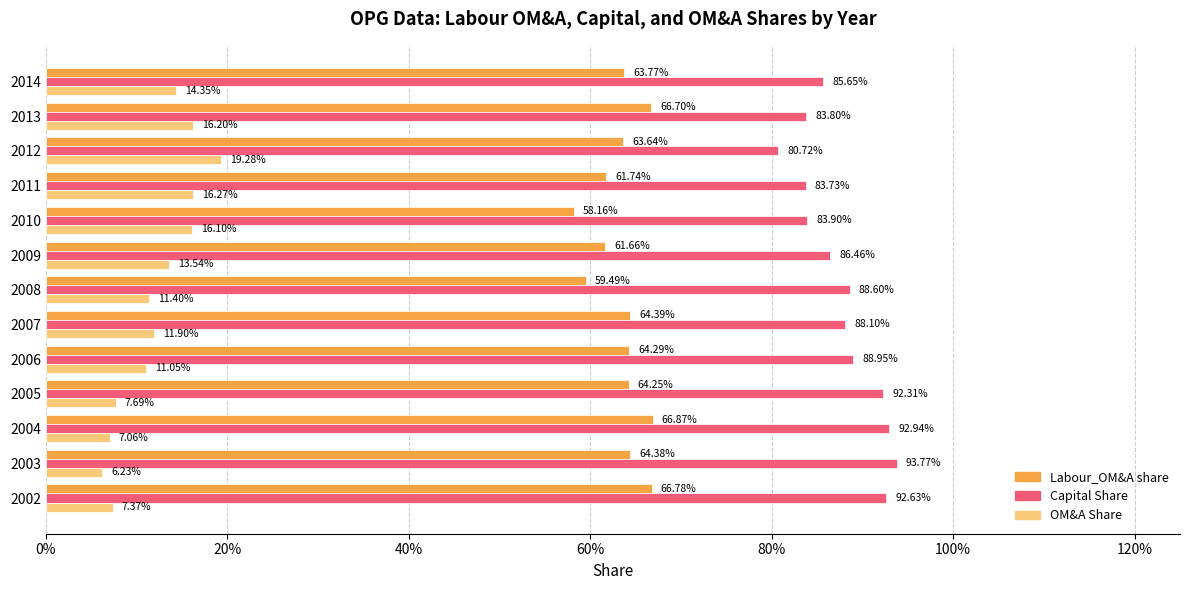

What are all the series names shown in the legend?

Labour_OM&A share, Capital Share, OM&A Share